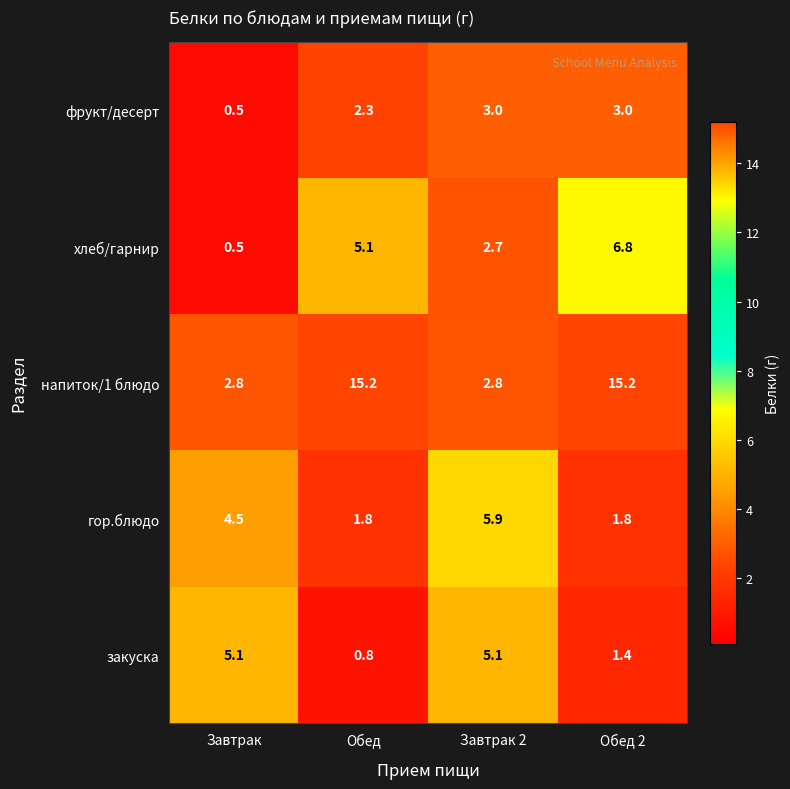

Reading right to left, transcribe all the data shown in this chart.

фрукт/десерт: 3.0	3.0	2.3	0.5
хлеб/гарнир: 6.8	2.7	5.1	0.5
напиток/1 блюдо: 15.2	2.8	15.2	2.8
гор.блюдо: 1.8	5.9	1.8	4.5
закуска: 1.4	5.1	0.8	5.1